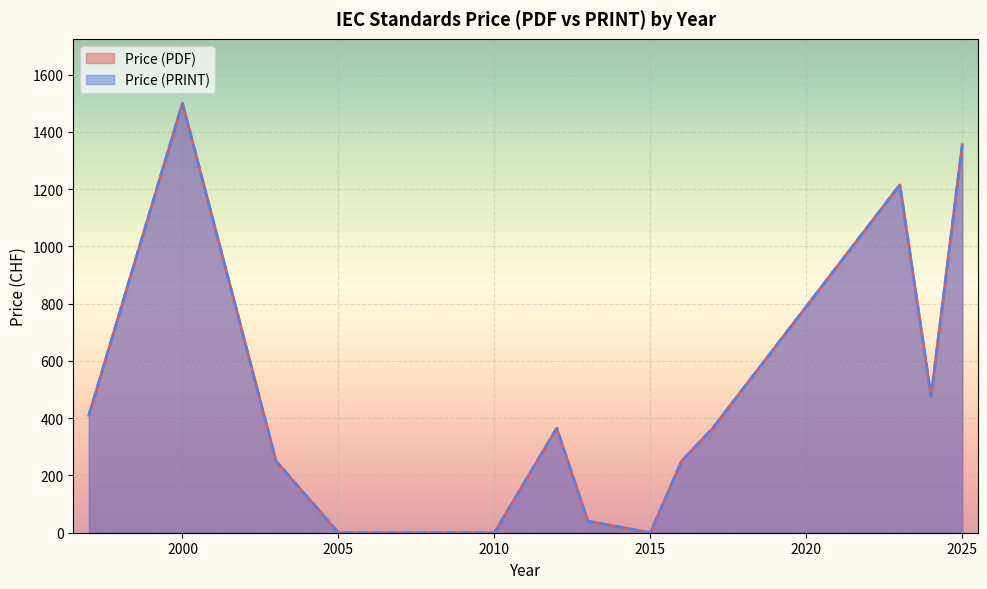

At which label does Price (PRINT) reach its peak?

2000